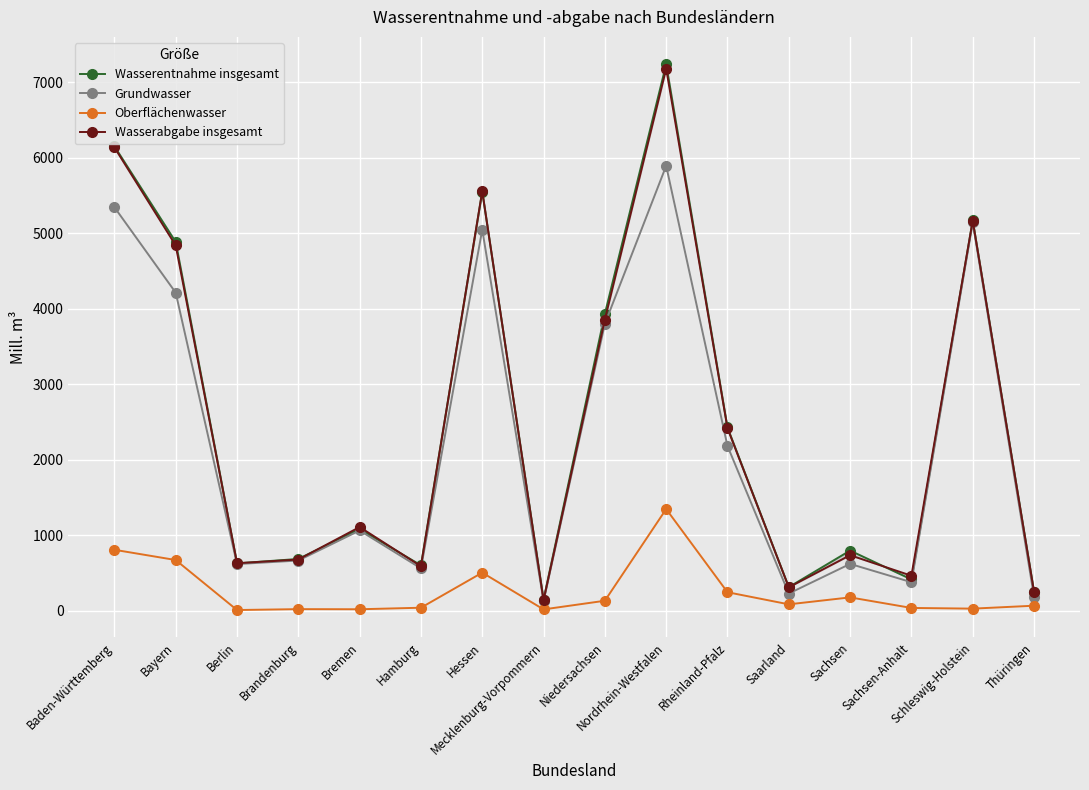

What is the total value across all series at Thüringen?

759.7